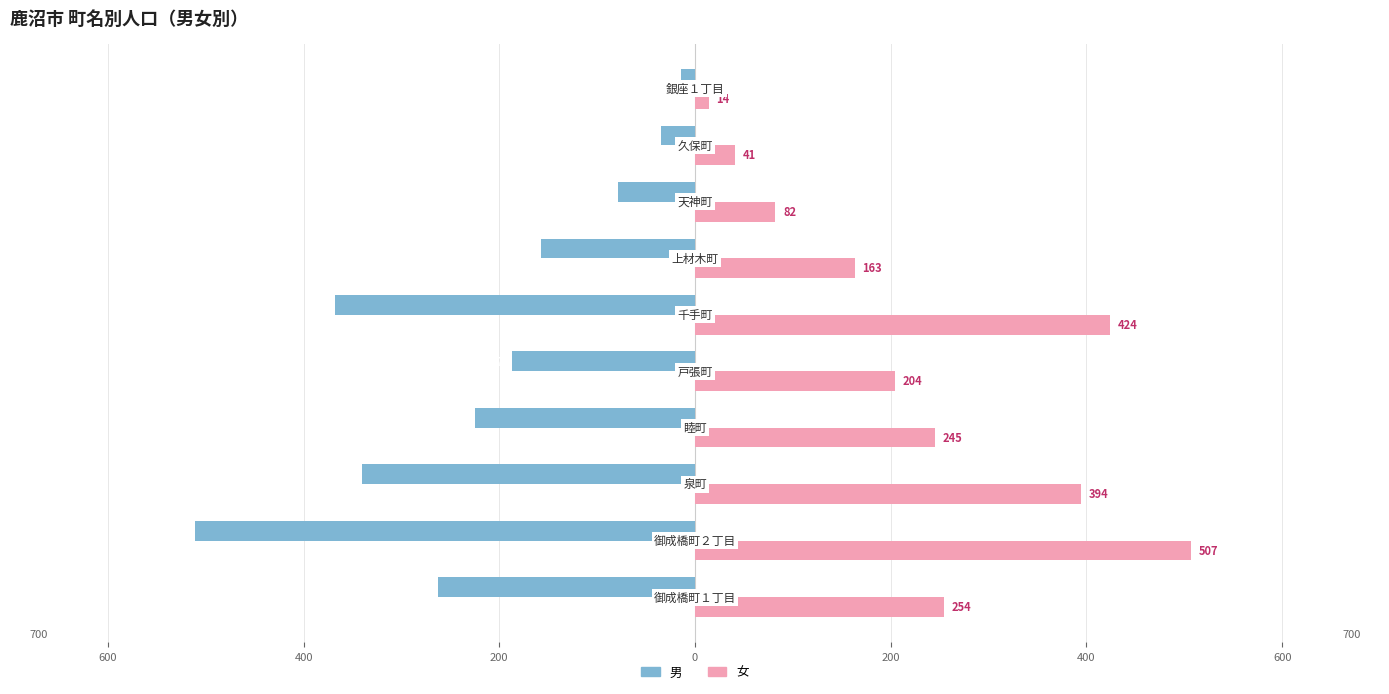

What is the difference between the maximum and second lowest values in the 女 series?

466